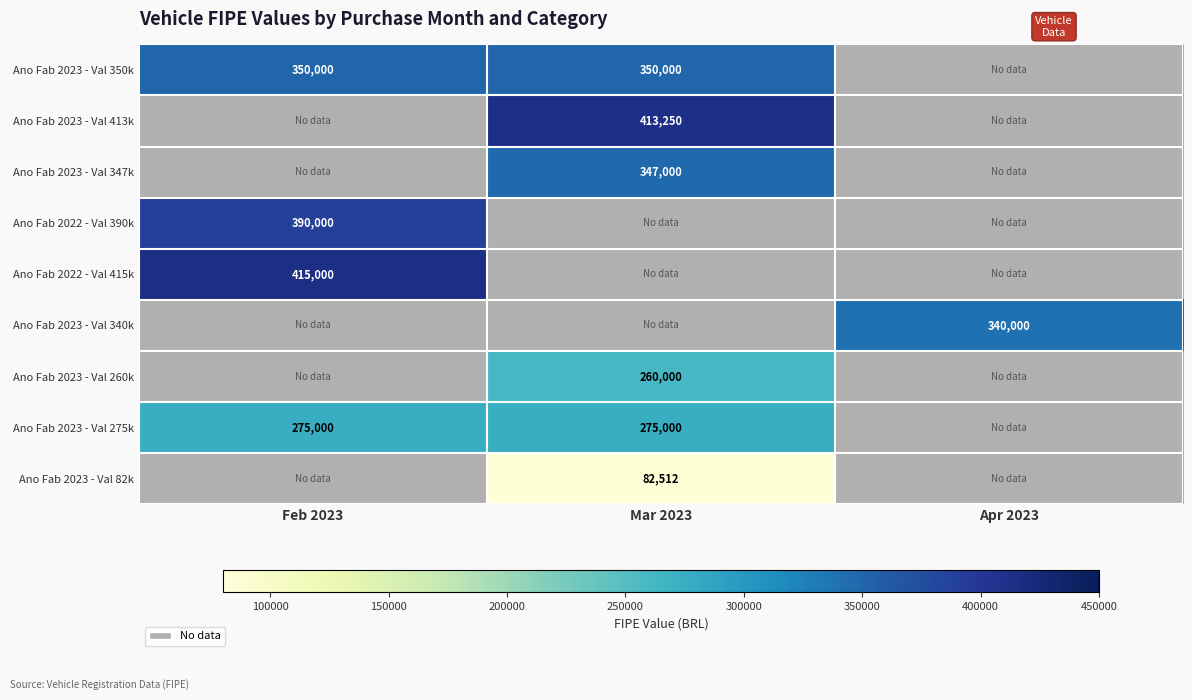

Which category has the lowest value across all series?

Mar 2023